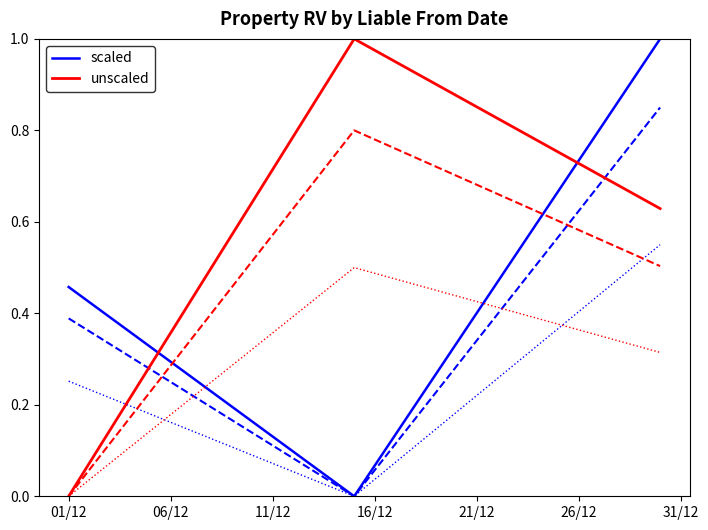

True or false: scaled has a value of 0.8 at 01/12.

False